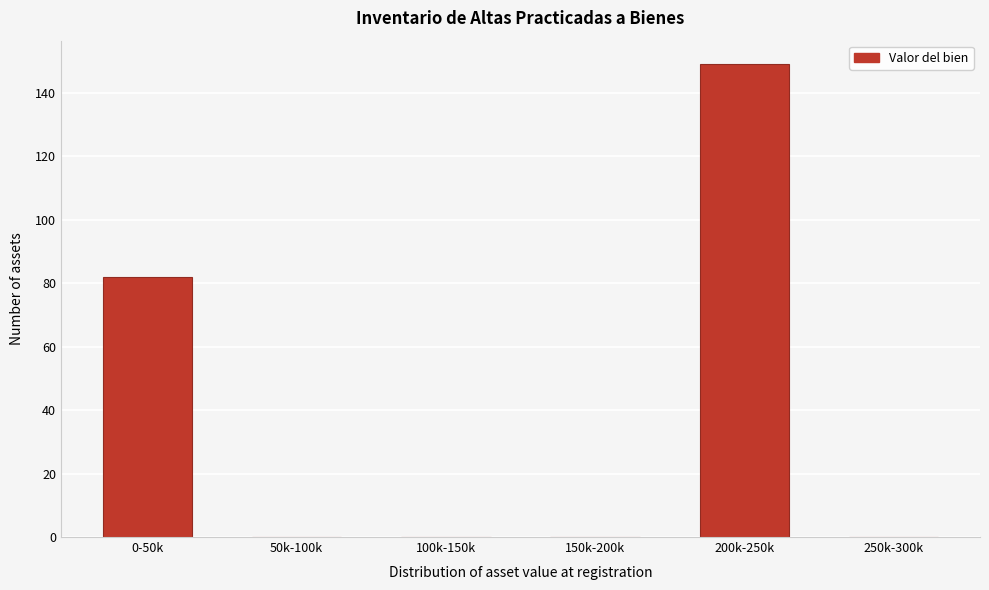

Reading left to right, transcribe all the data shown in this chart.

0-50k=82	50k-100k=0	100k-150k=0	150k-200k=0	200k-250k=149	250k-300k=0